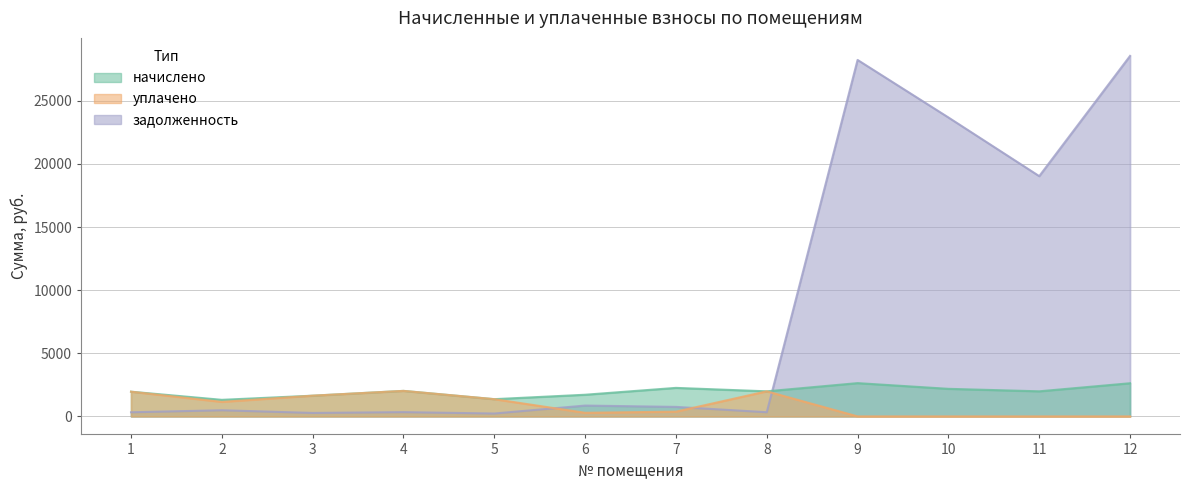

List the series in order of their peak value, lowest first.

уплачено, начислено, задолженность